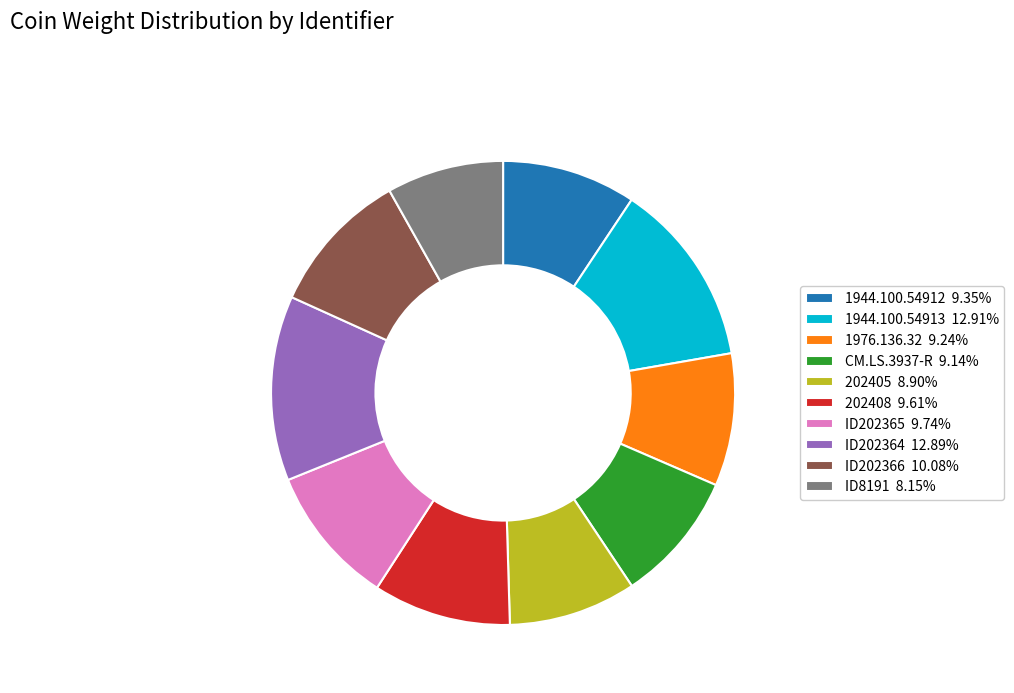

Does 1944.100.54912 represent more than half of the total?

No